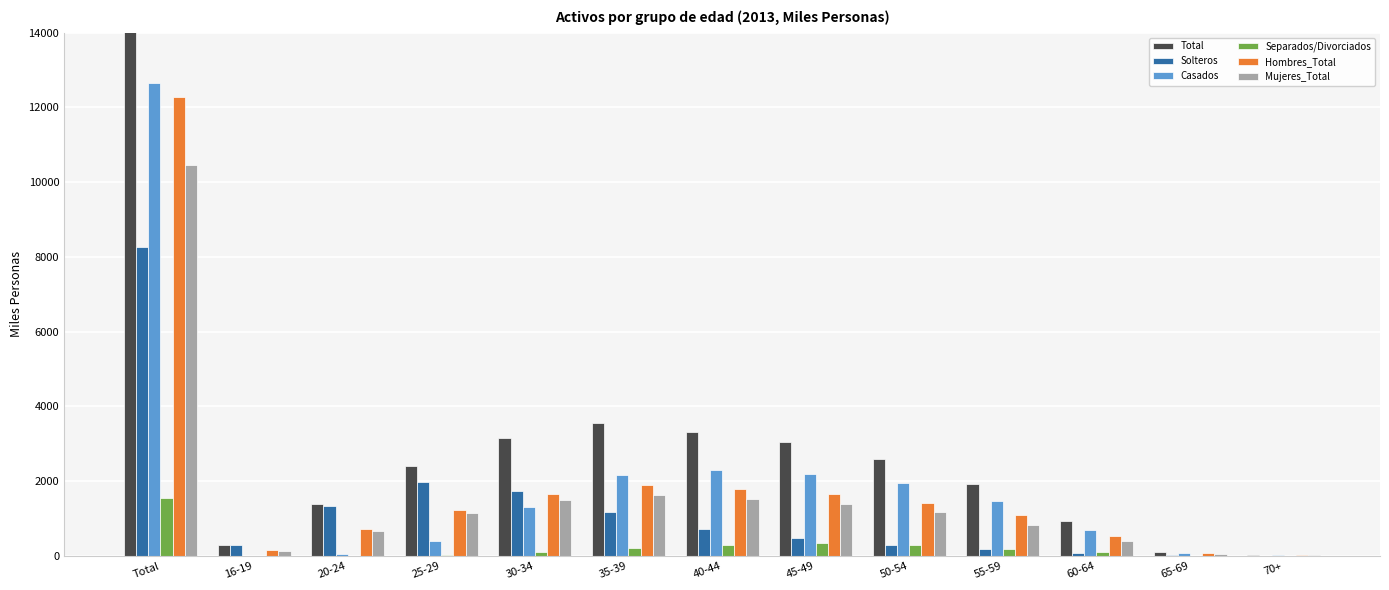

Which series has the largest range (max minus min)?

Total